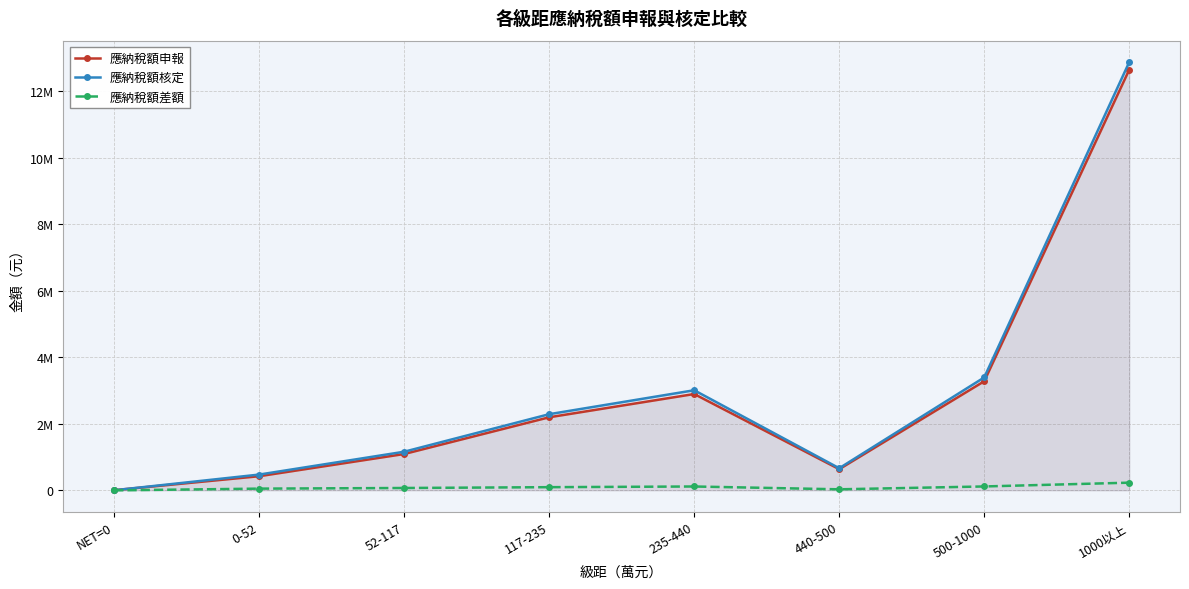

True or false: 應納稅額申報 has a value of 2896488 at 235-440.

True